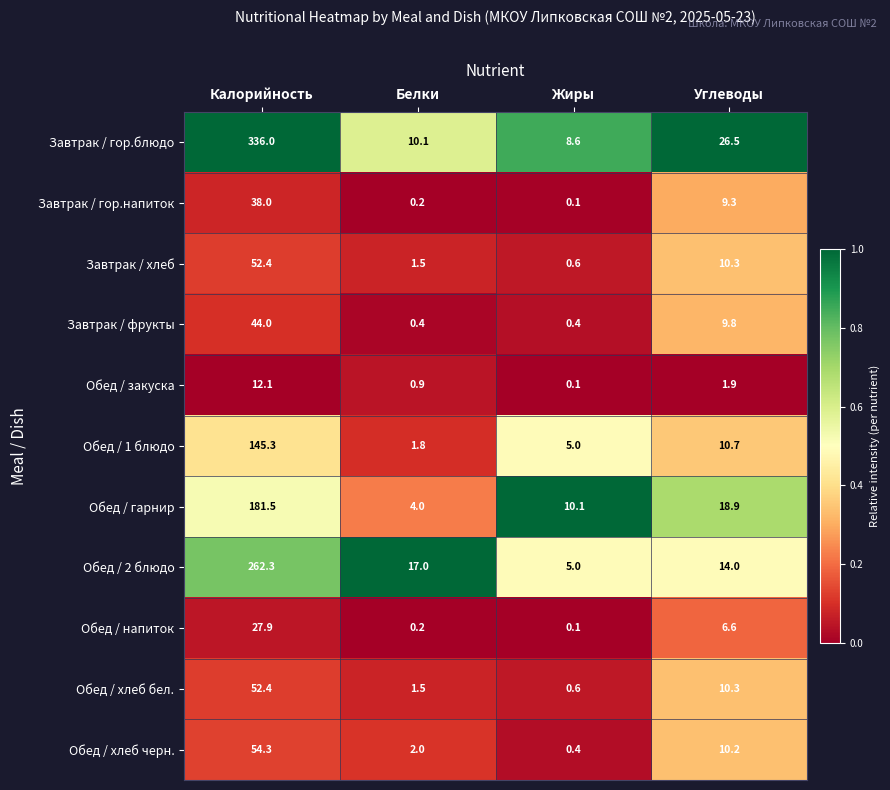

Which label corresponds to the largest value in the chart?

Калорийность